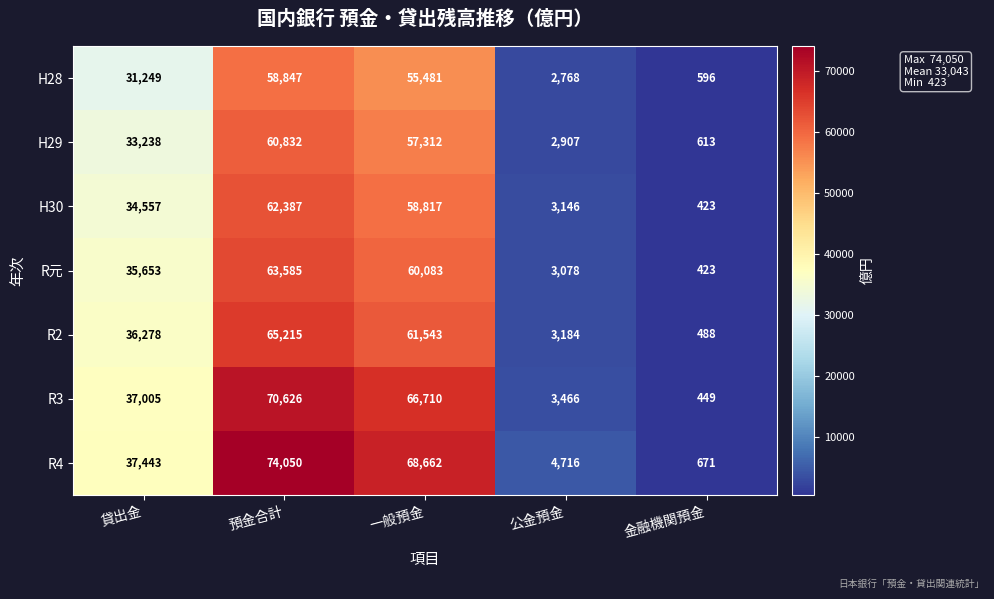

At which category is the sum across all series the highest?

預金合計